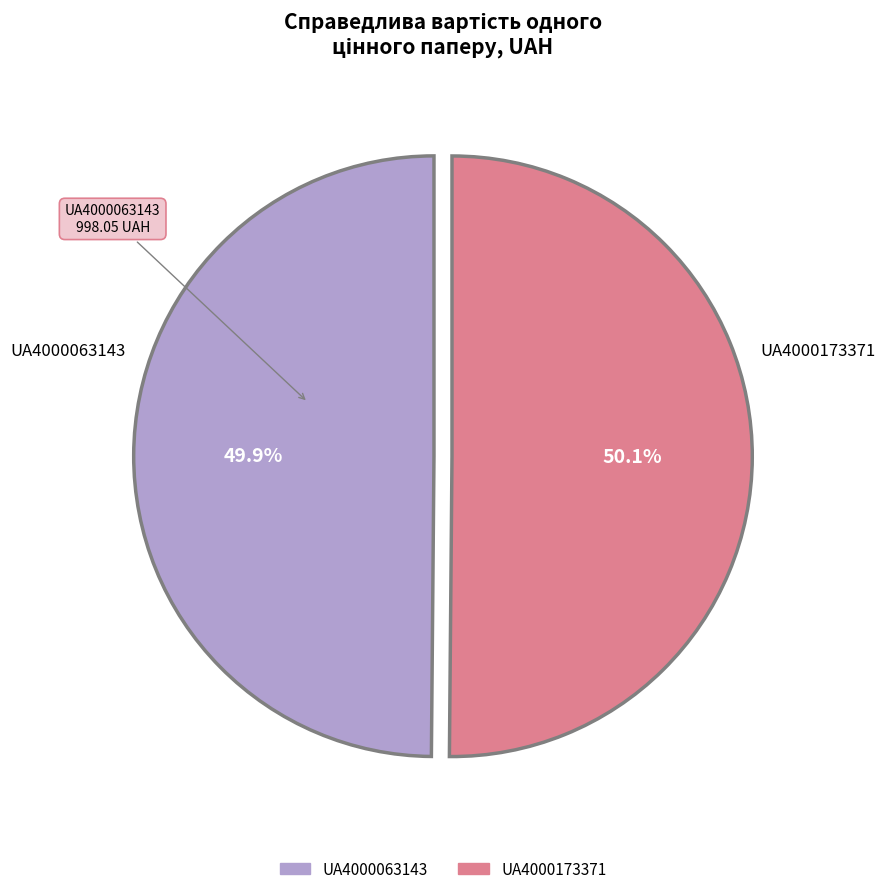

To the nearest percent, what percentage of the pie is UA4000063143?

50%